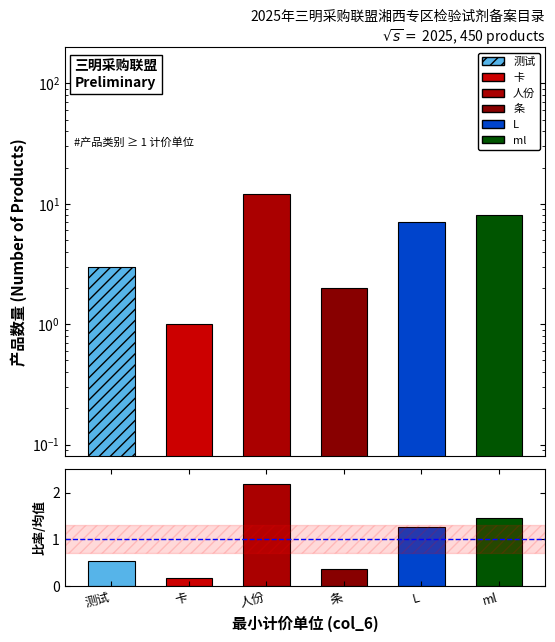

What is the label of the 4th bar from the left?

条